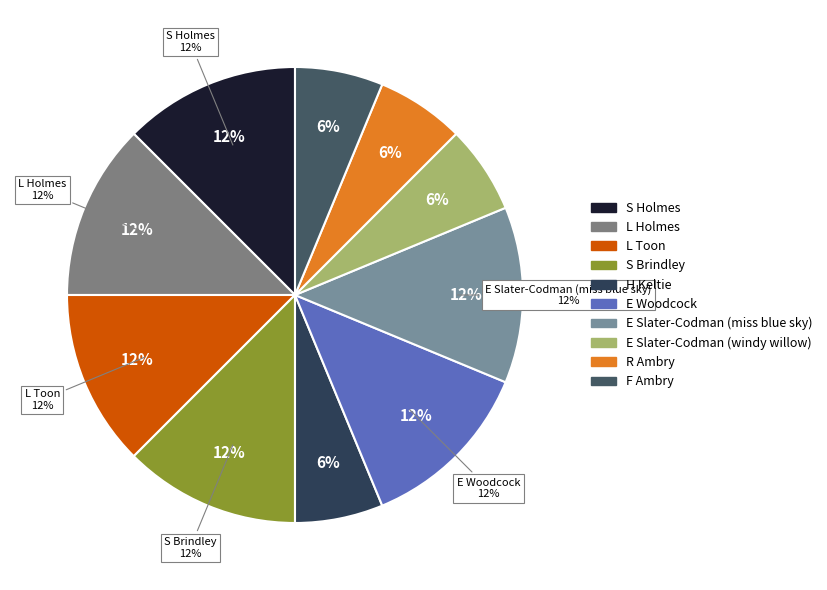

Is there a majority slice in this chart?

No